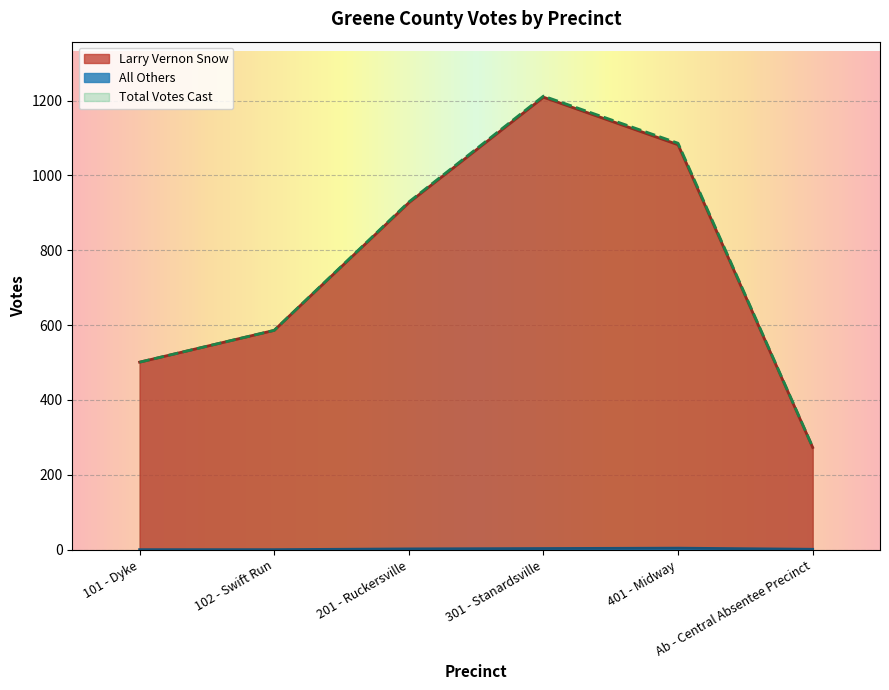

True or false: All Others and Larry Vernon Snow intersect in this chart.

False